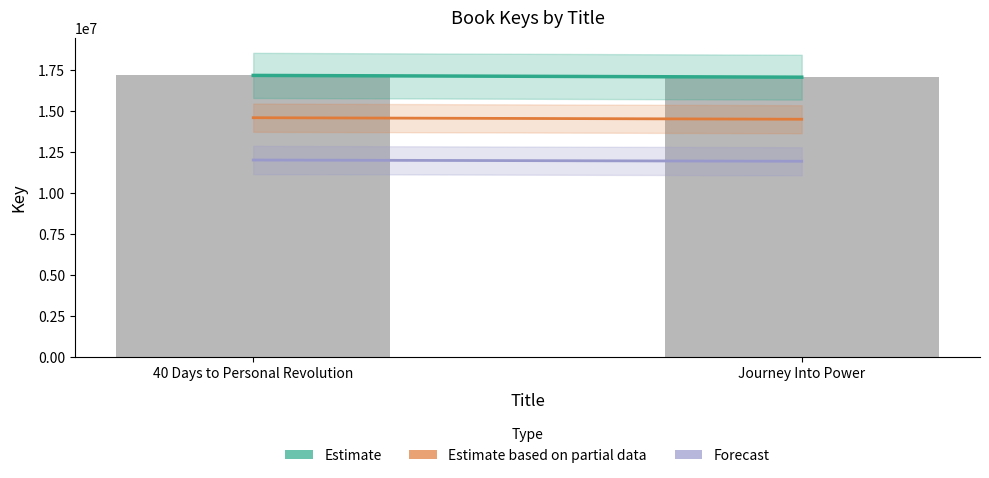

What is the value of the 2nd bar from the left?

17088783